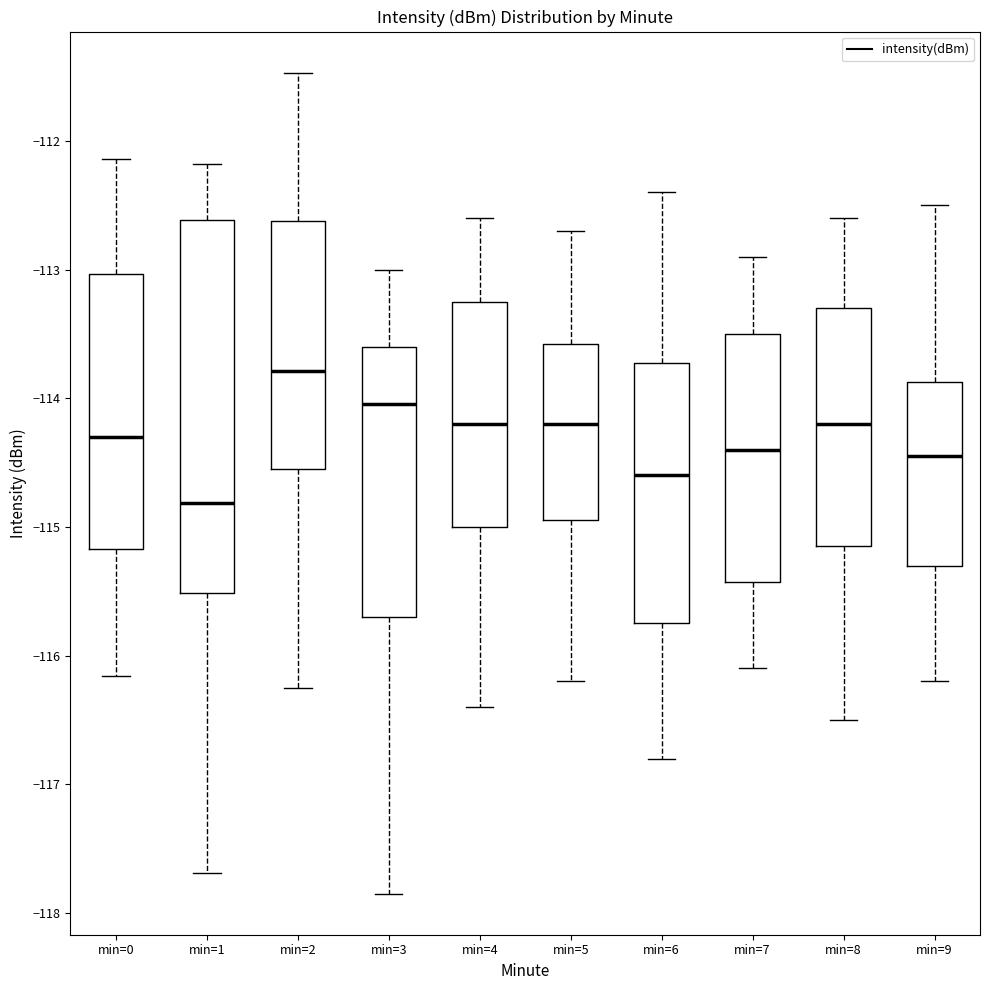

Reading left to right, transcribe this box plot: for each box, give where its median line is, the range the box spans, and where its two whiskers end, as read against the y-axis. The values are not printed on the chart, so give them approximately, as read against the axis.

min=0: median -114.3, box -115.2 to -113.0, whiskers -116.2 to -112.1
min=1: median -114.8, box -115.5 to -112.6, whiskers -117.7 to -112.2
min=2: median -113.8, box -114.5 to -112.6, whiskers -116.2 to -111.5
min=3: median -114.0, box -115.7 to -113.6, whiskers -117.8 to -113.0
min=4: median -114.2, box -115.0 to -113.2, whiskers -116.4 to -112.6
min=5: median -114.2, box -114.9 to -113.6, whiskers -116.2 to -112.7
min=6: median -114.6, box -115.7 to -113.7, whiskers -116.8 to -112.4
min=7: median -114.4, box -115.4 to -113.5, whiskers -116.1 to -112.9
min=8: median -114.2, box -115.1 to -113.3, whiskers -116.5 to -112.6
min=9: median -114.4, box -115.3 to -113.9, whiskers -116.2 to -112.5